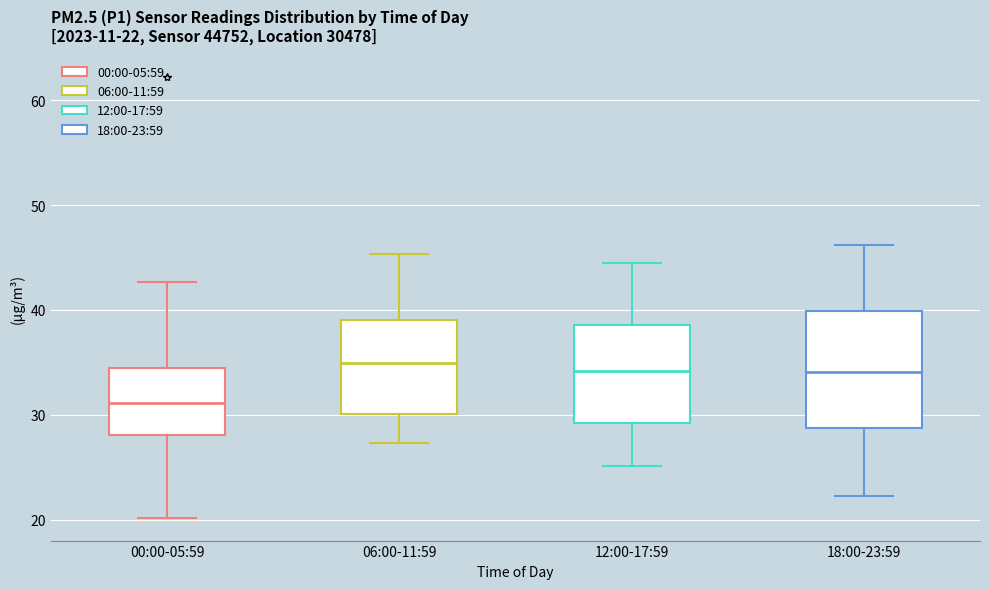

Which box's median line is the lowest?

00:00-05:59